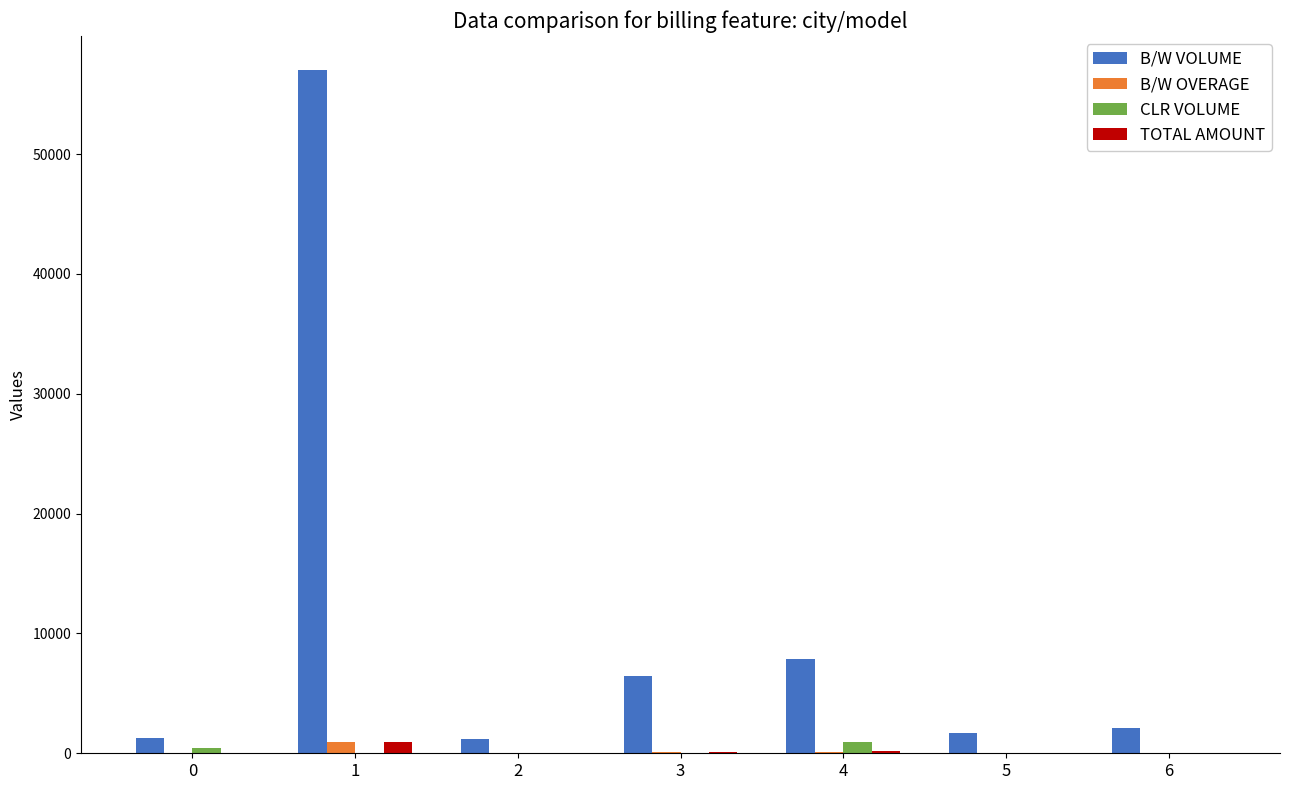

The value of CLR VOLUME at 1 is 0.0. True or false?

True